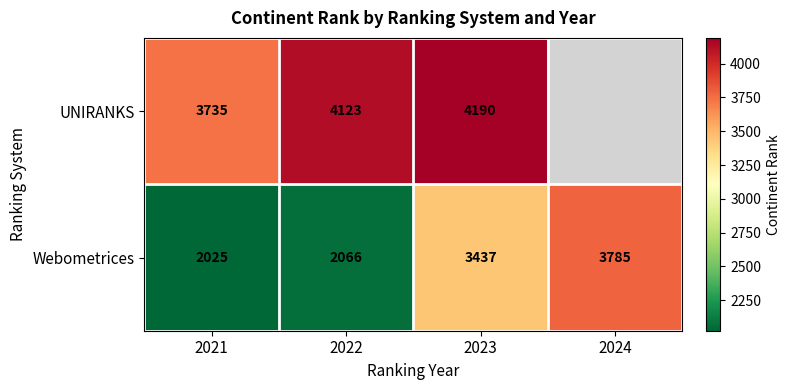

Which category has the highest value in the Webometrices series?

2024